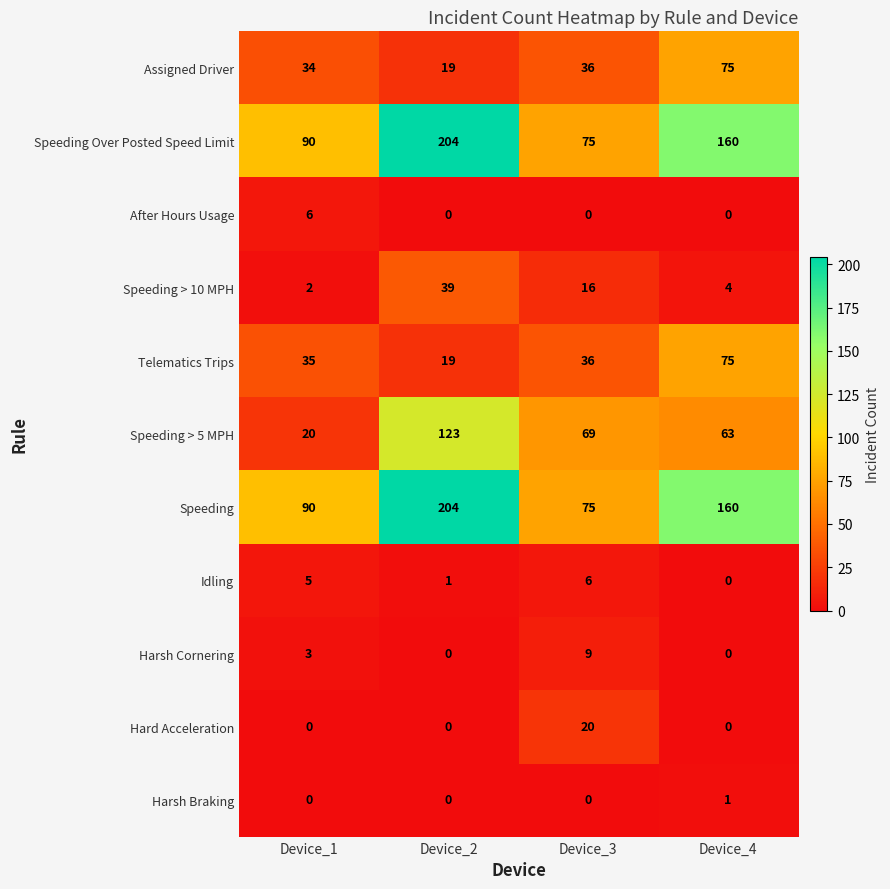

At which label does Speeding > 5 MPH first exceed 69?

Device_2